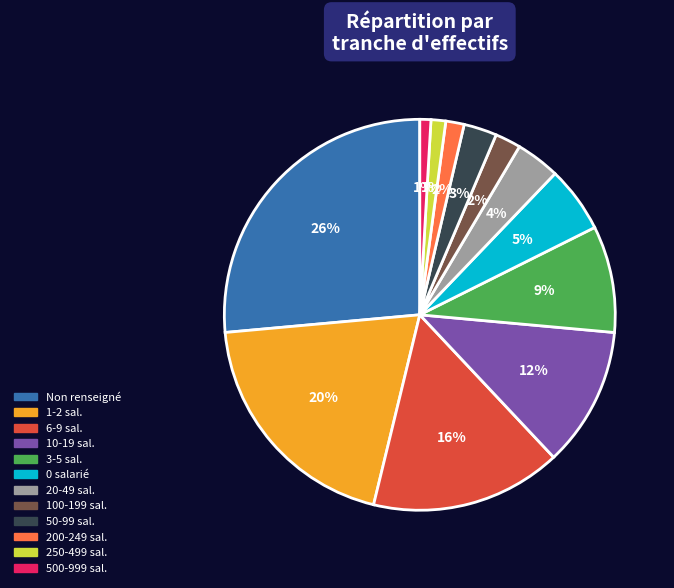

Count the number of slices in the pie.

12